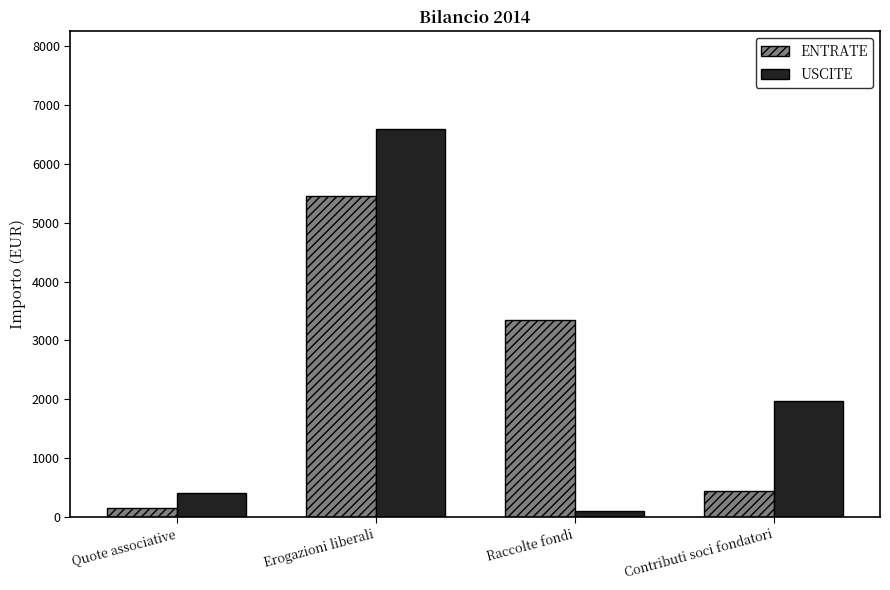

What is the label of the 3rd bar from the right?

Erogazioni liberali